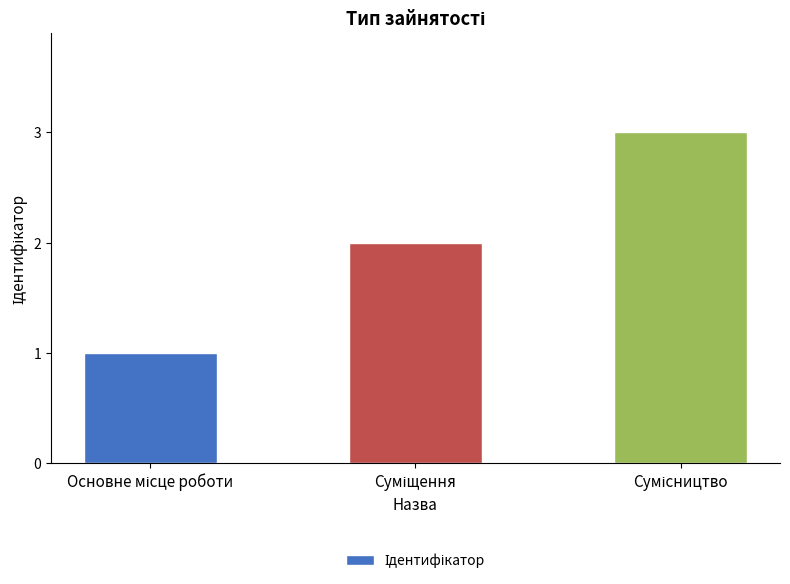

What is the sum of all values?

6